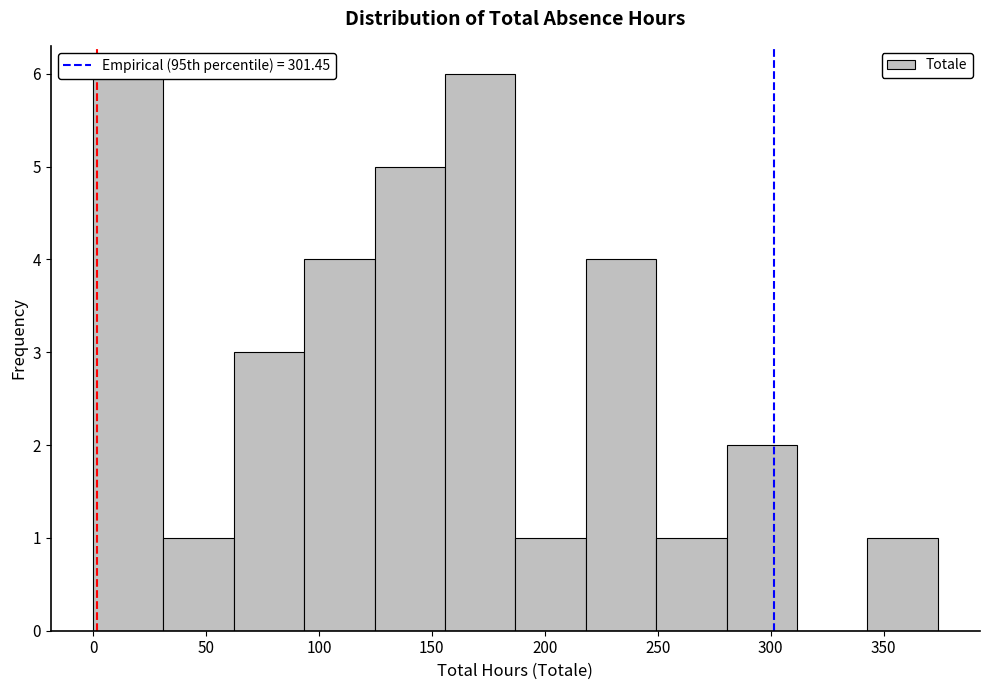

How tall is the bar that spans 220 to 250 on the x-axis? Neither the bar edges nor the heights are printed on the chart, so give them approximately, as read against the axes.

4